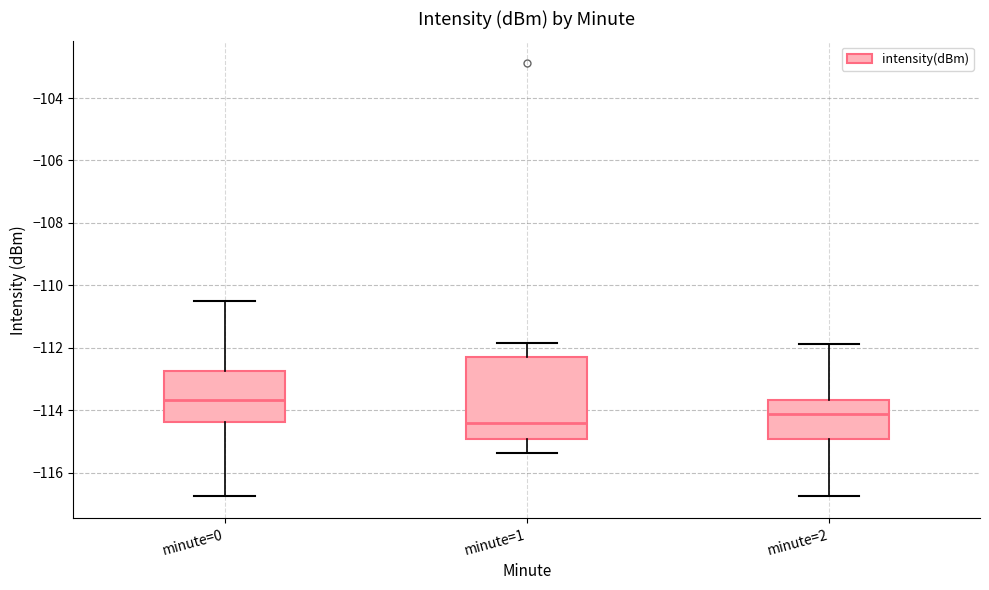

Reading left to right, transcribe this box plot: for each box, give where its median line is, the range the box spans, and where its two whiskers end, as read against the y-axis. The values are not printed on the chart, so give them approximately, as read against the axis.

minute=0: median -113.6, box -114.4 to -112.8, whiskers -116.8 to -110.6
minute=1: median -114.4, box -115.0 to -112.2, whiskers -115.4 to -111.8
minute=2: median -114.2, box -115.0 to -113.6, whiskers -116.8 to -111.8